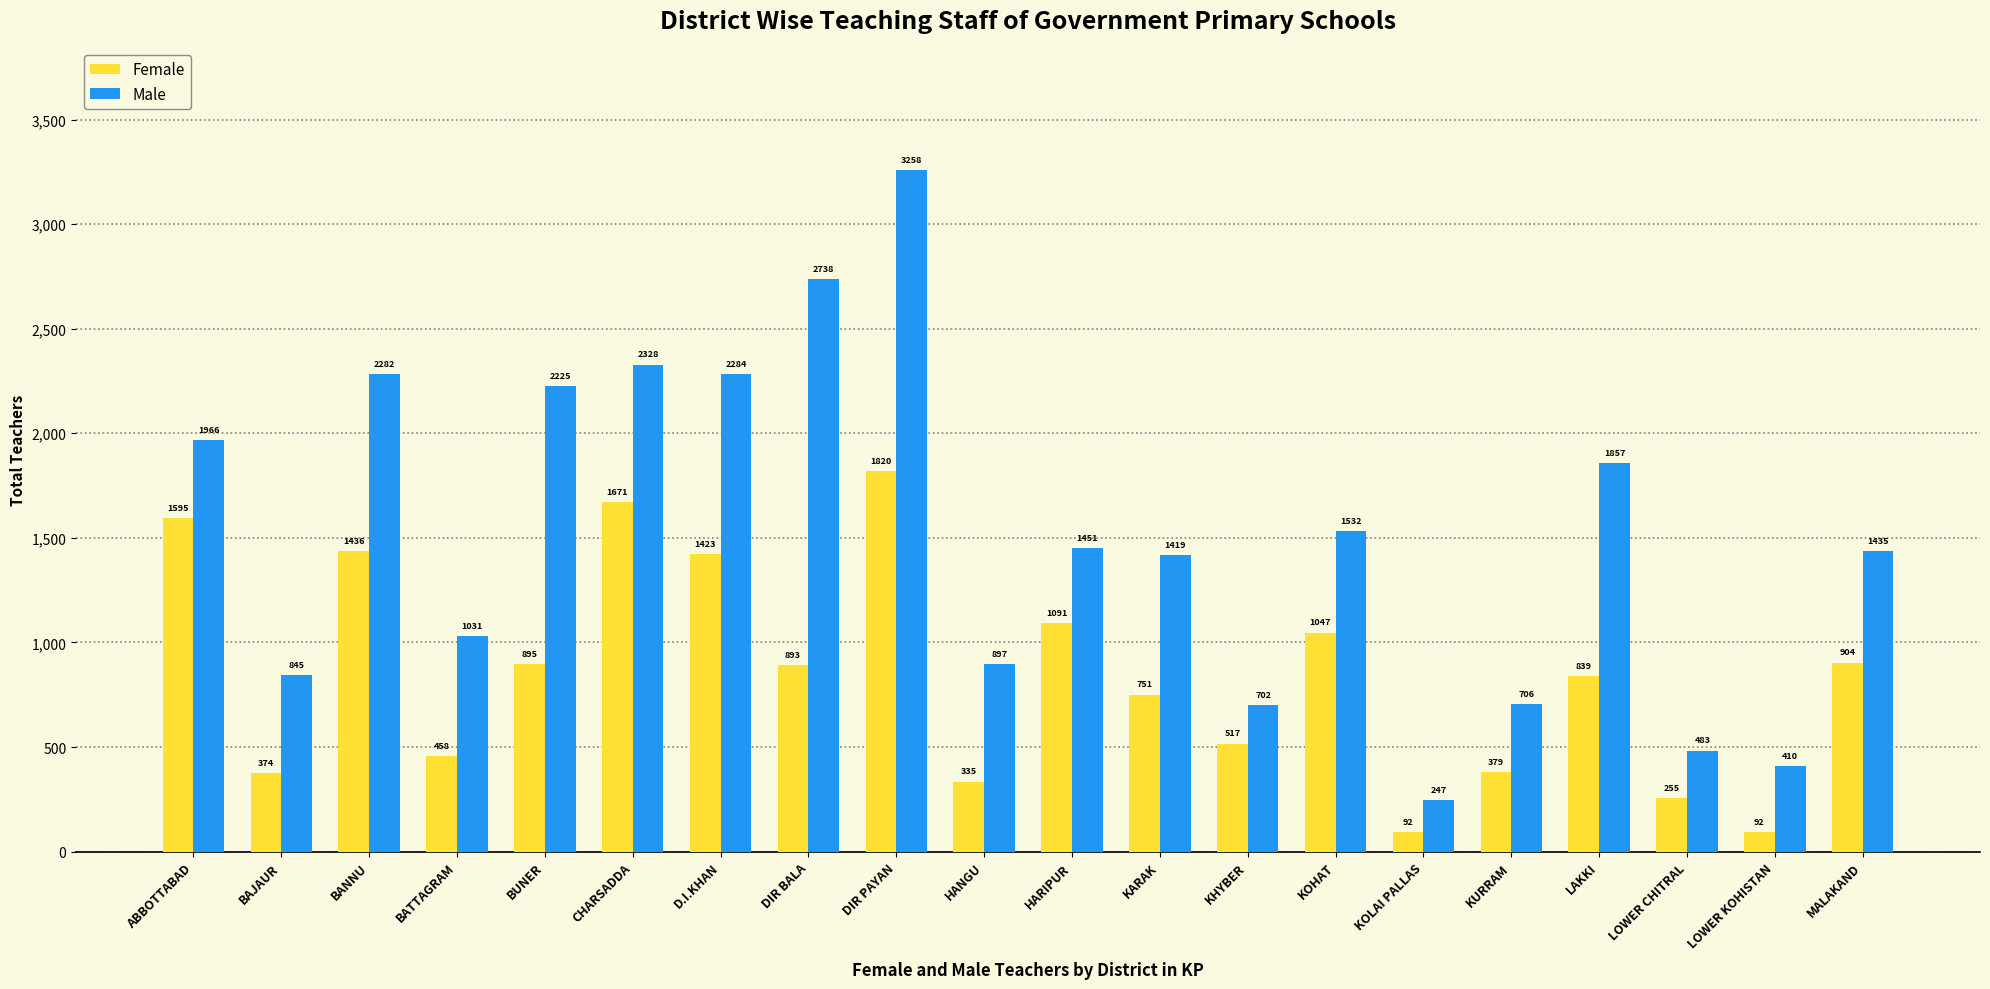

How many bars are there in total?

40